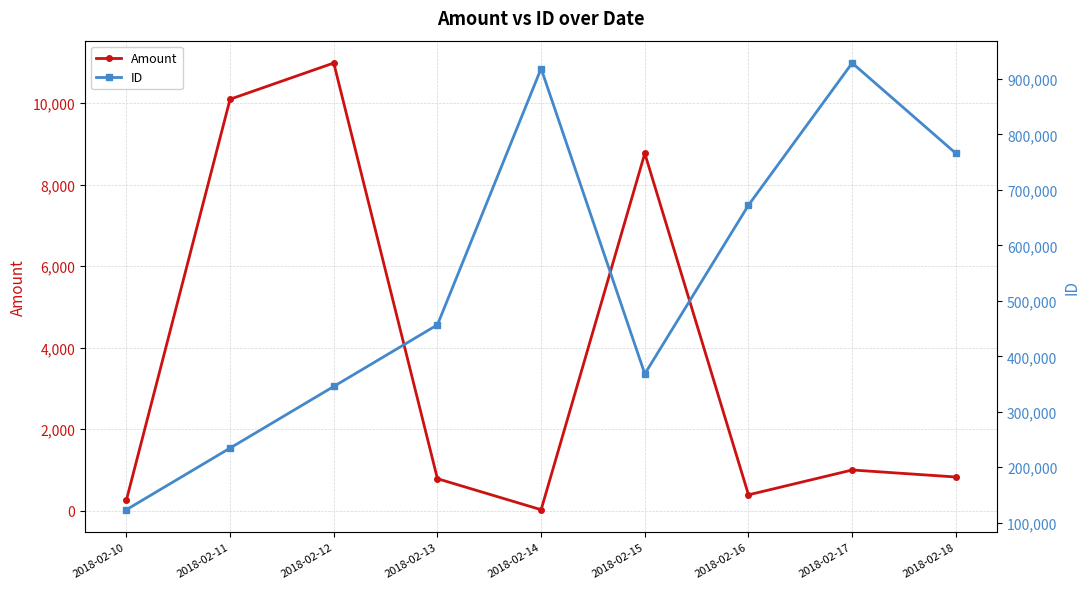

Reading left to right, list all the values displayed in this chart.

Amount: 2018-02-10=259	2018-02-11=10098	2018-02-12=10987	2018-02-13=786	2018-02-14=25	2018-02-15=8769	2018-02-16=390	2018-02-17=1000	2018-02-18=828
ID: 2018-02-10=123456	2018-02-11=234567	2018-02-12=345678	2018-02-13=456789	2018-02-14=918764	2018-02-15=368299	2018-02-16=672534	2018-02-17=928736	2018-02-18=765821